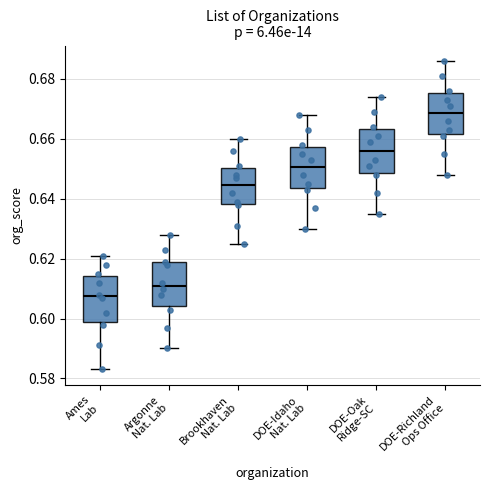

Which box's median line is the highest?

DOE-Richland Ops Office